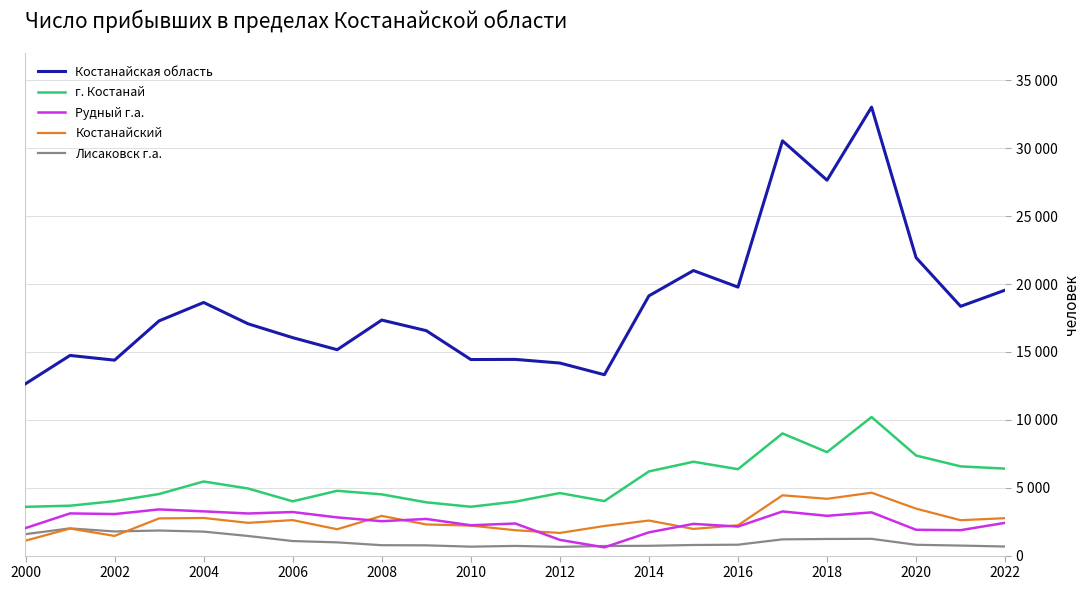

Does the chart display data point markers on the line(s)?

No